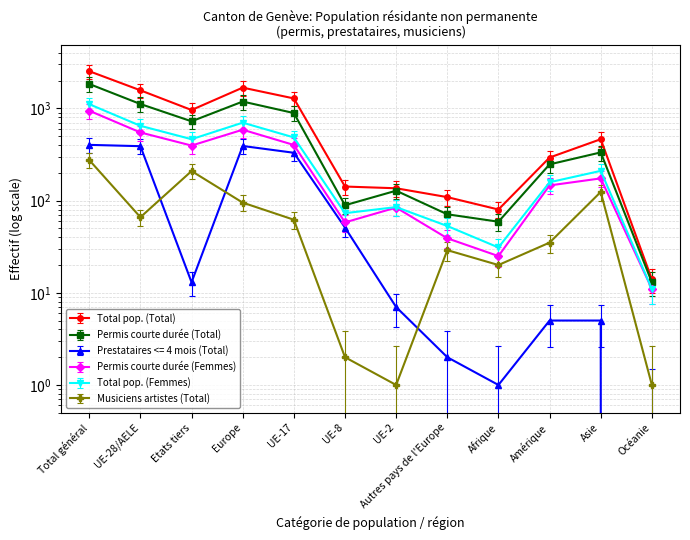

How many lines are shown in the chart?

6